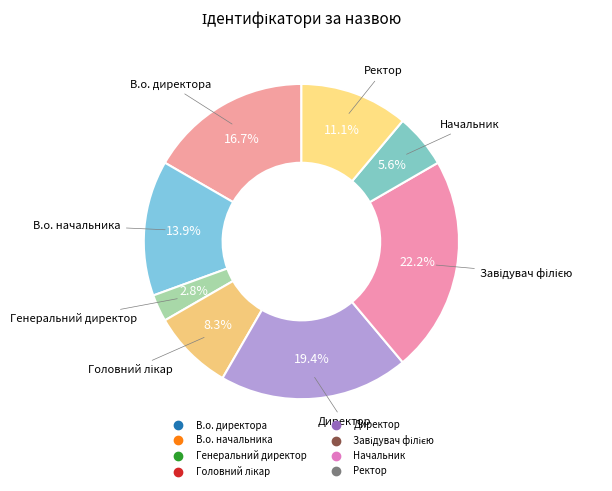

Does В.о. начальника represent more than half of the total?

No